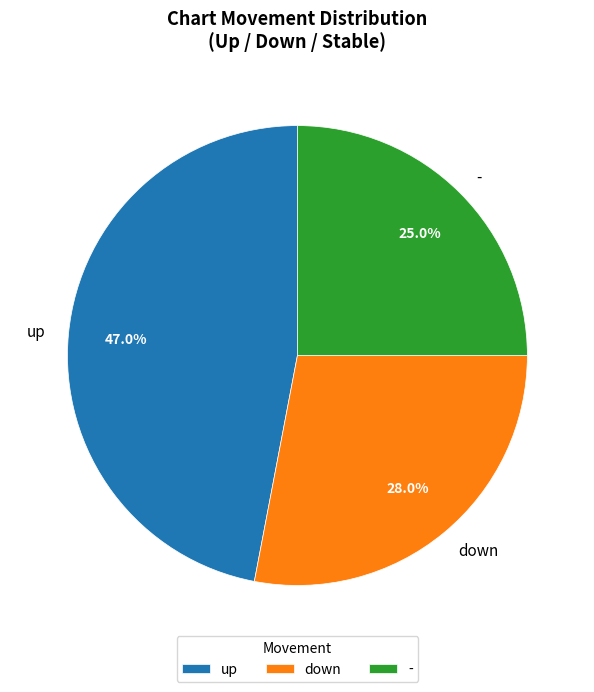

Which has a higher value, up or down?

up